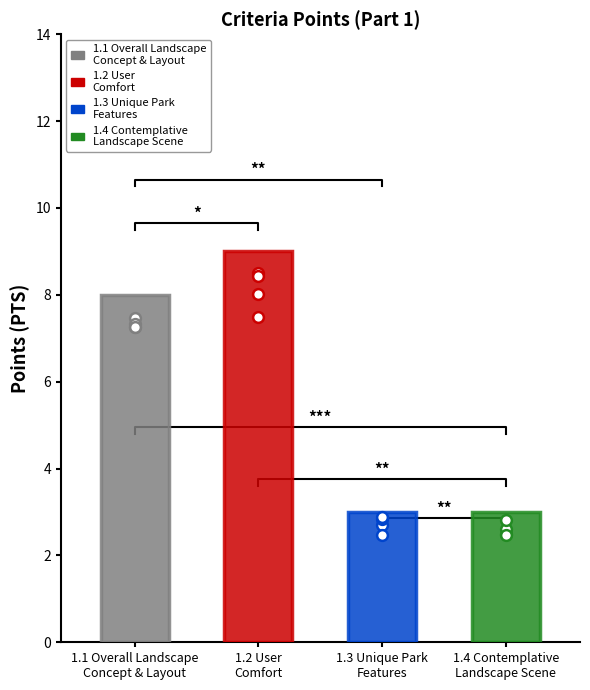

Which has a higher value, 1.3 Unique Park
Features or 1.2 User
Comfort?

1.2 User
Comfort